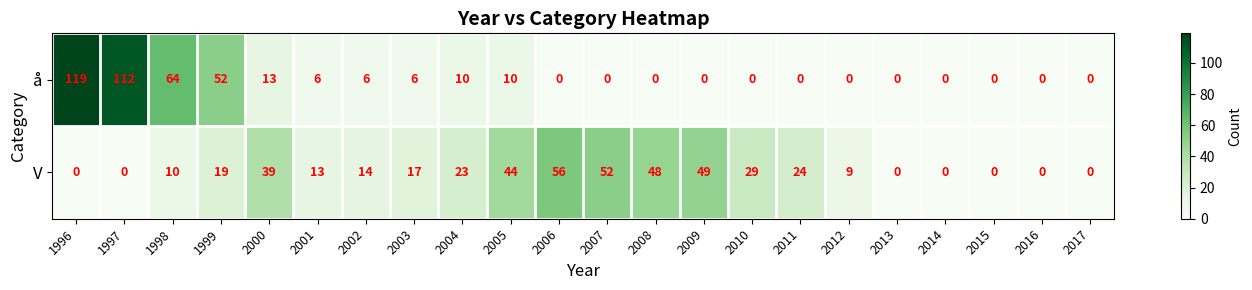

What value does the å series have at 1997, to the nearest 5?

110